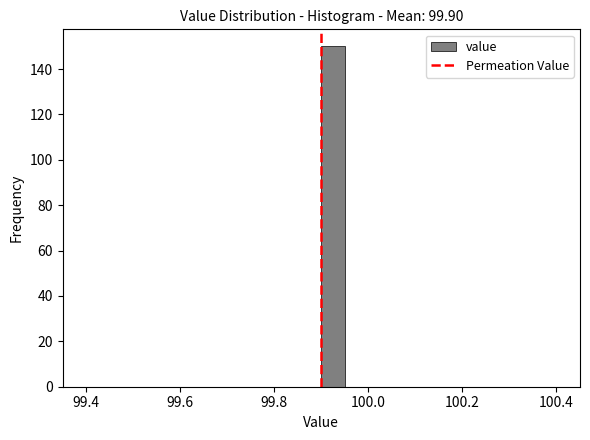

Read against the x-axis, roughly where is the centre of the tallest bar?

99.92